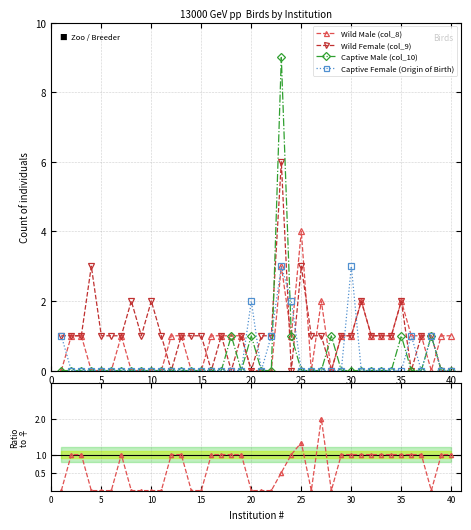

What is the maximum value for Wild Male (col_8)?

4